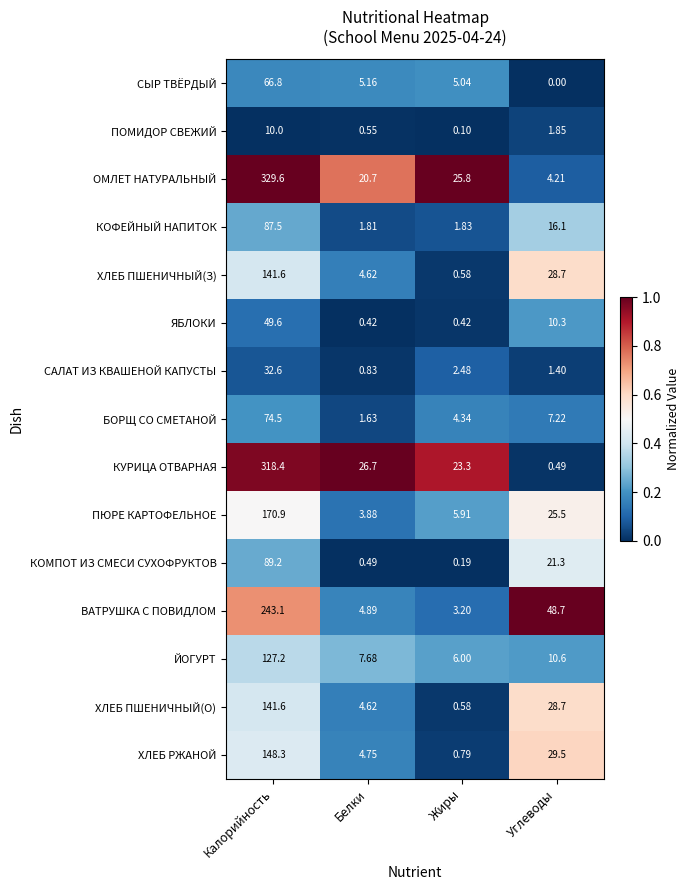

Which series has the largest total across all categories?

ОМЛЕТ НАТУРАЛЬНЫЙ